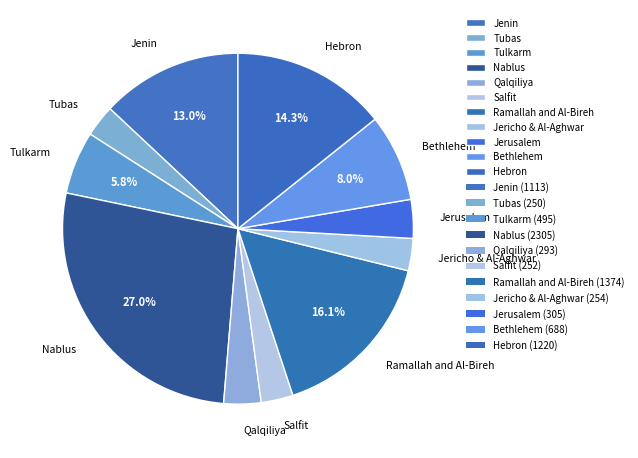

Is there a majority slice in this chart?

No